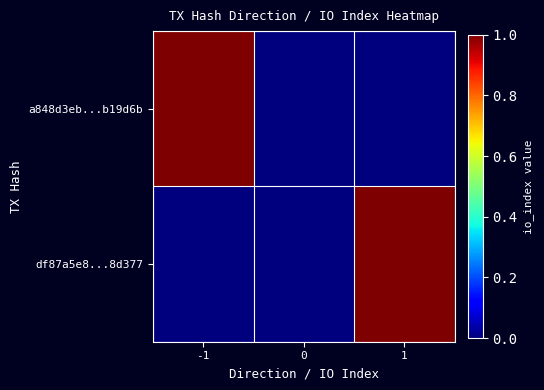

Reading left to right, list all the values displayed in this chart.

a848d3eb...b19d6b: -1=1	0=0	1=0
df87a5e8...8d377: -1=0	0=0	1=1